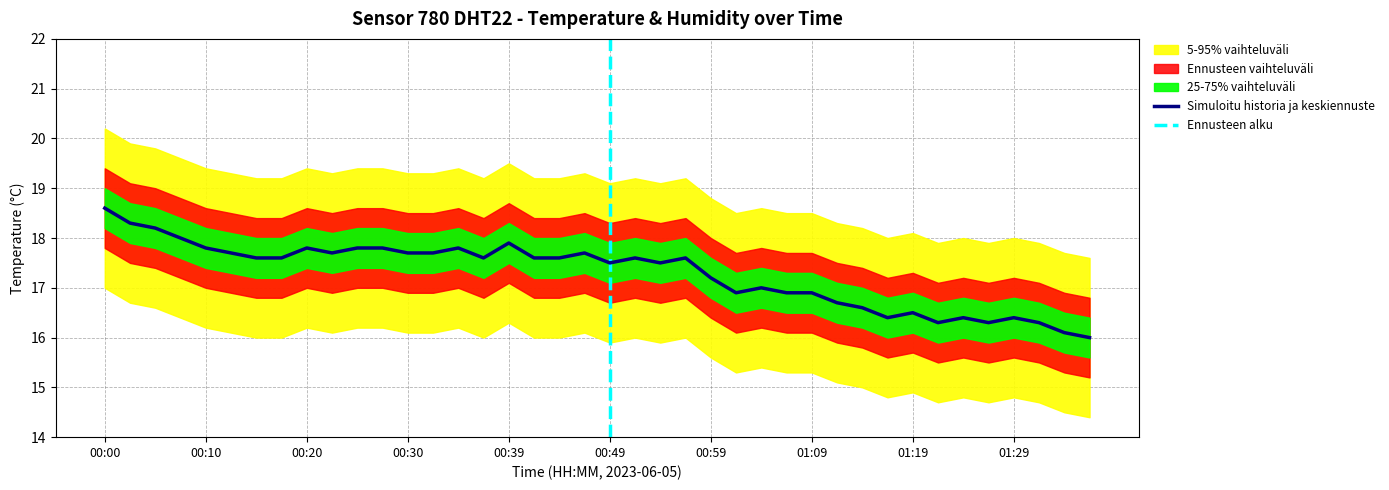

How many data points are less than 17?

14